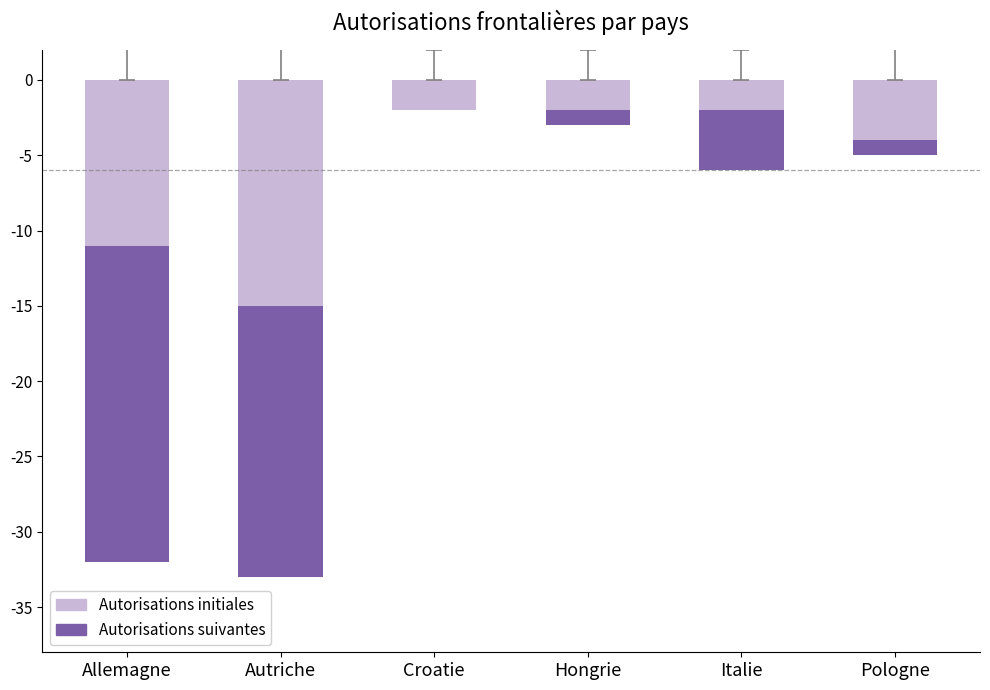

Is it true that Autorisations suivantes equals -21 at Allemagne?

True